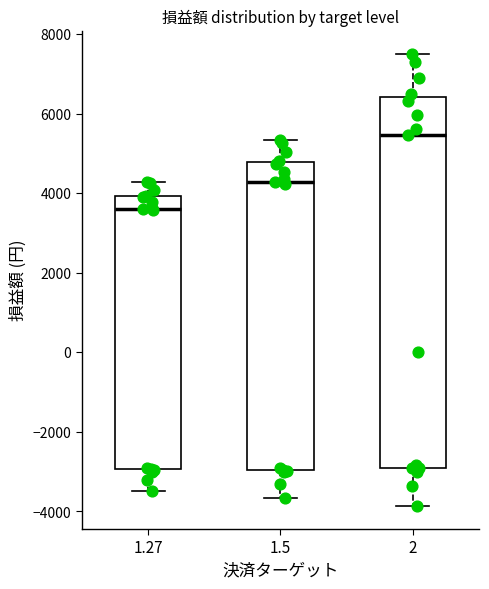

Comparing the boxes themselves (not the whiskers), which one is the tallest?

2